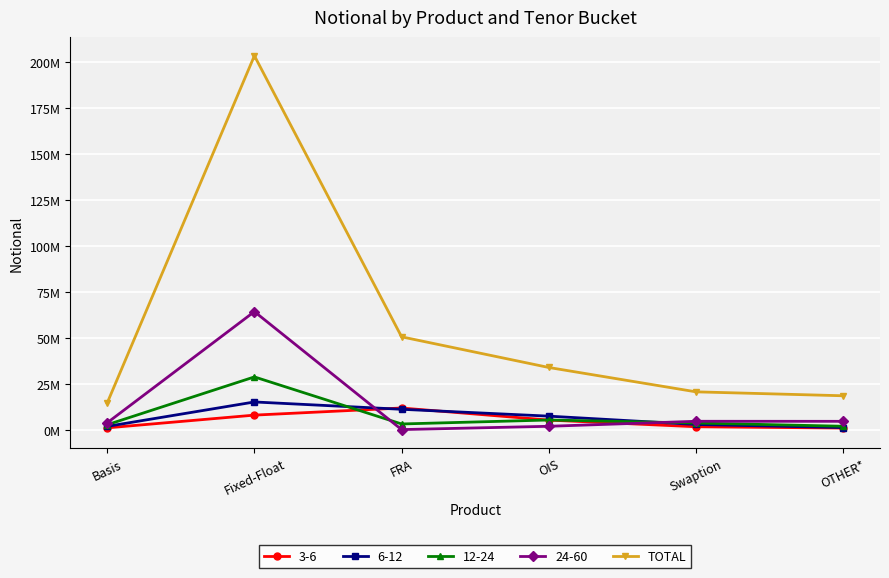

Does the chart have visible grid lines?

Yes